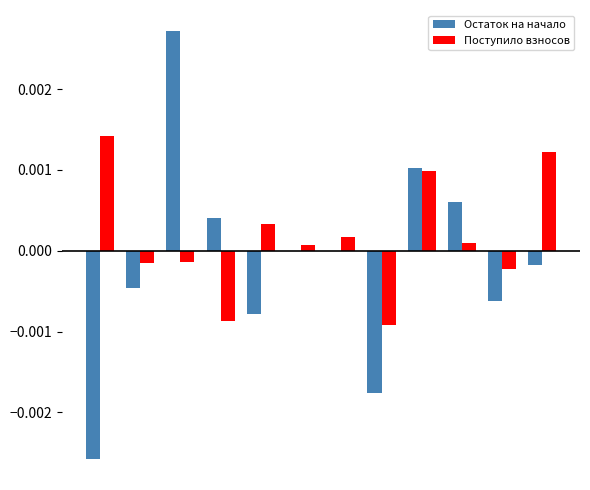

At how many categories does at least one series exceed 0?

9